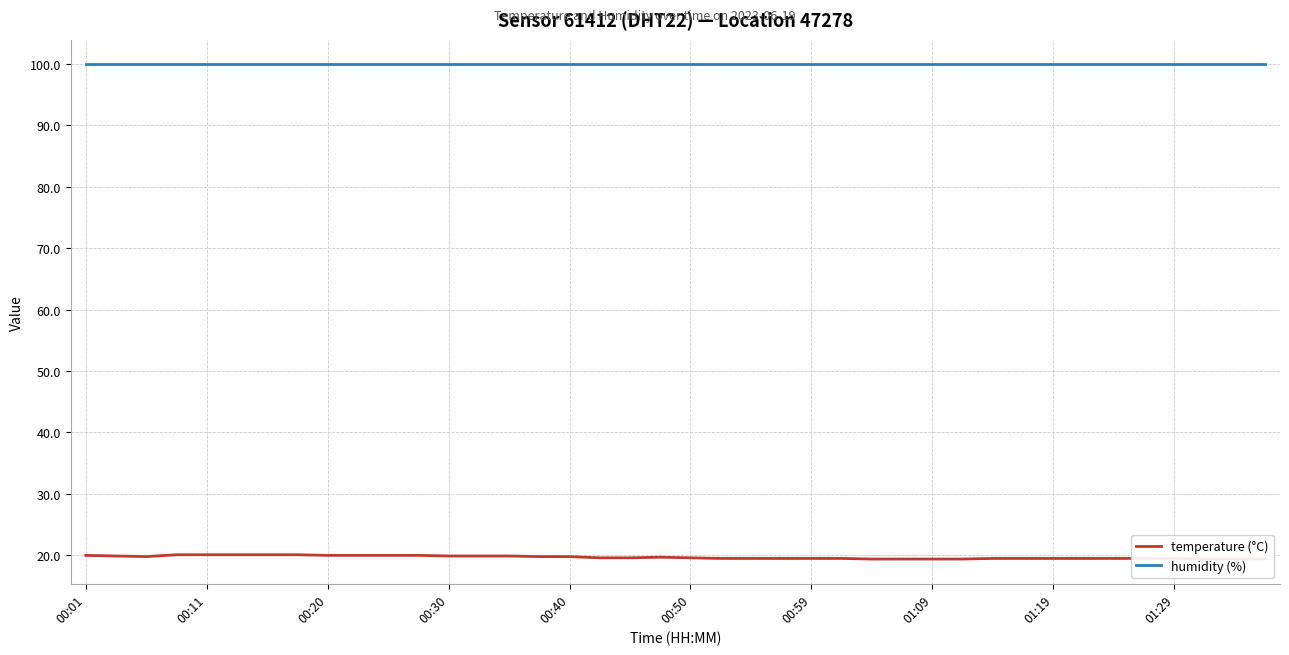

Which series has the largest total across all categories?

humidity (%)